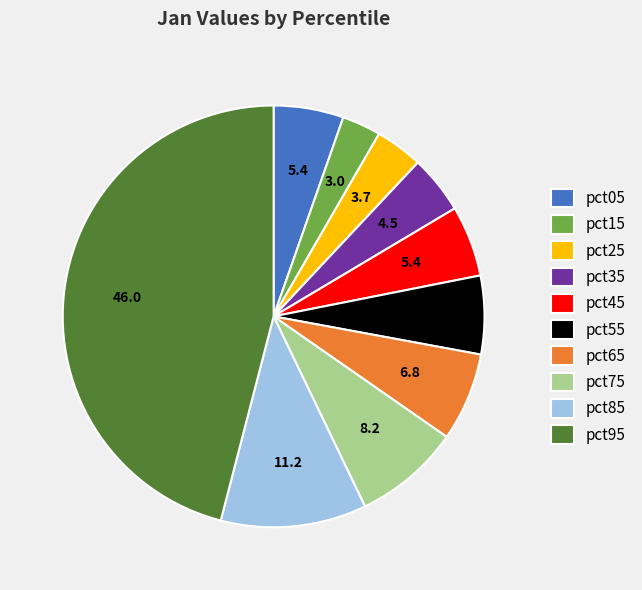

Which has a higher value, pct65 or pct35?

pct65